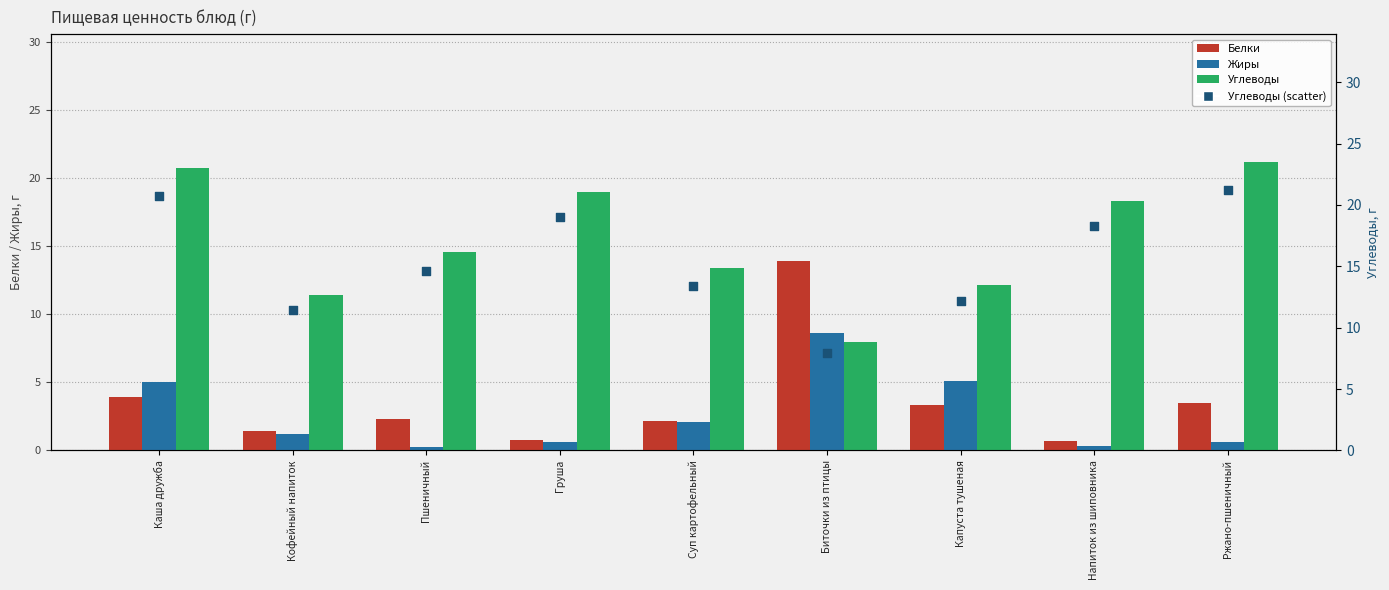

At which category is the sum across all series the highest?

Каша дружба